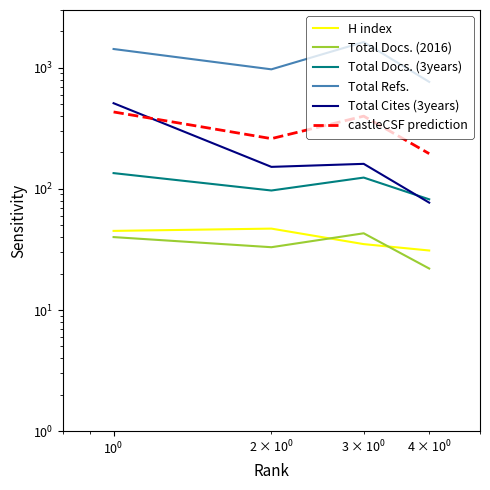

How many interior local peaks does the Total Cites (3years) series have?

1